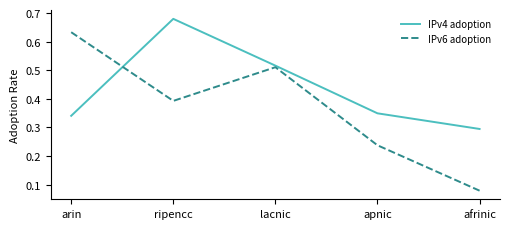

How many times do IPv6 adoption and IPv4 adoption cross each other?

1